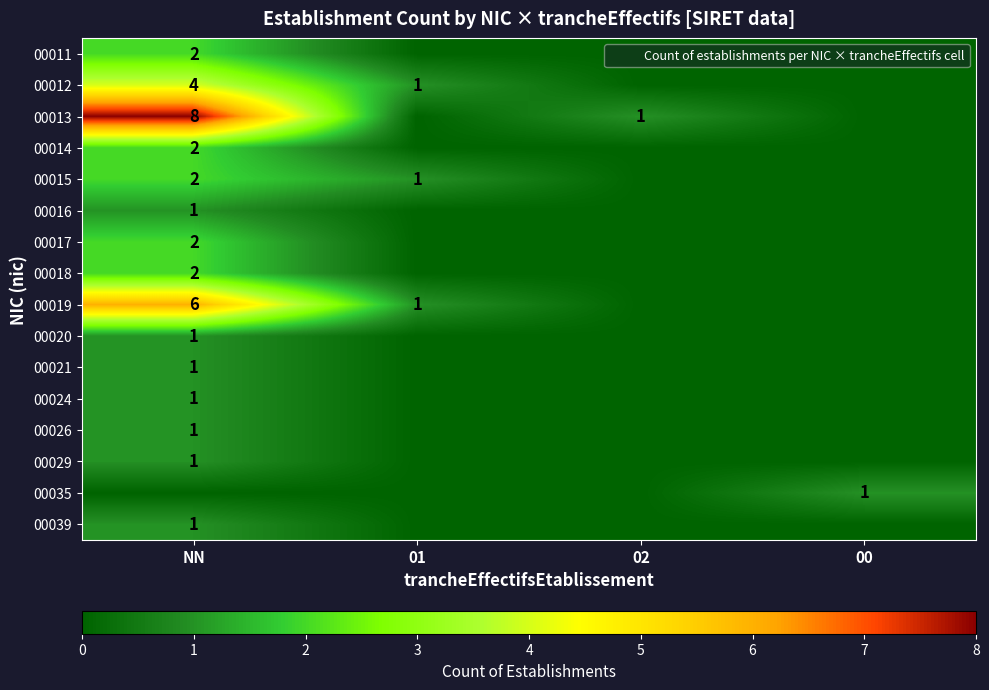

At which category is the sum across all series the highest?

NN